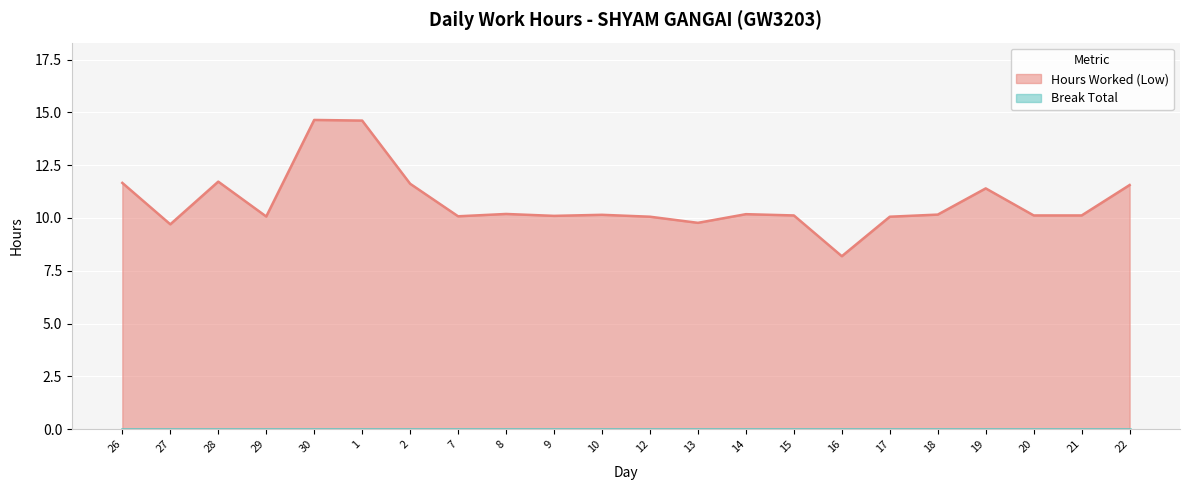

Reading left to right, what are all the values shown in this chart?

26=11.7	27=9.7	28=11.7	29=10.1	30=14.6	1=14.6	2=11.6	7=10.1	8=10.2	9=10.1	10=10.2	12=10.1	13=9.8	14=10.2	15=10.1	16=8.2	17=10.1	18=10.2	19=11.4	20=10.1	21=10.1	22=11.6